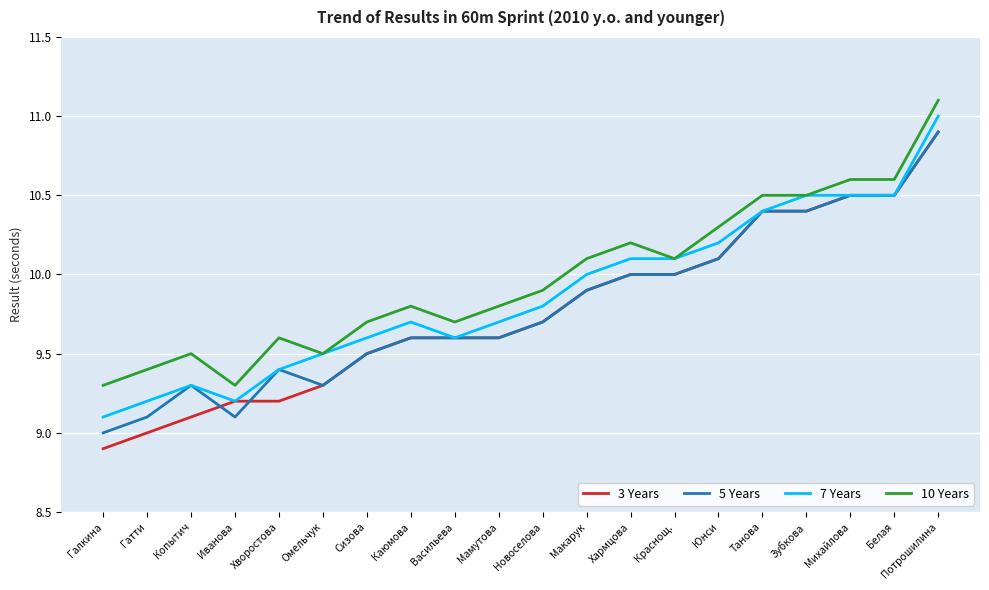

What is the maximum value shown in the chart?

11.1